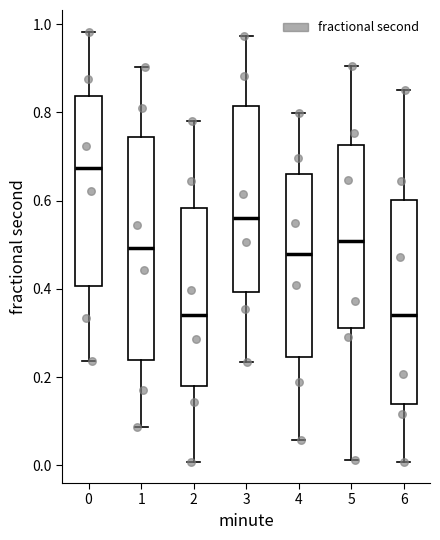

Which box is the tallest, from its lower edge to its upper edge?

1